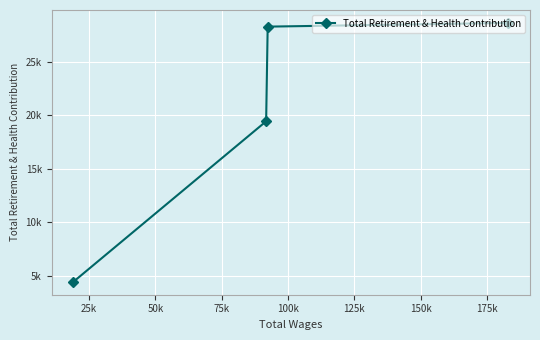

What is the difference between the maximum and minimum values?

24161